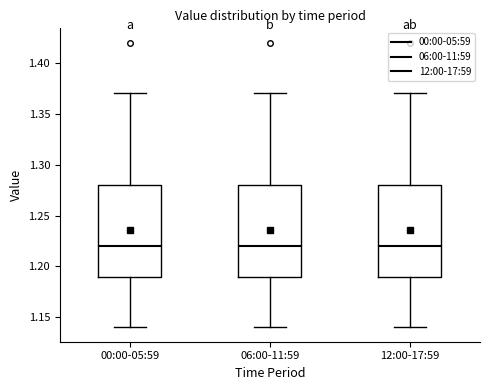

Reading left to right, read every box against the y-axis: the position of its median line, the range the box covers, and the ends of its whiskers. The values are not printed on the chart, so give them approximately, as read against the axis.

00:00-05:59: median 1.22, box 1.19 to 1.28, whiskers 1.14 to 1.37
06:00-11:59: median 1.22, box 1.19 to 1.28, whiskers 1.14 to 1.37
12:00-17:59: median 1.22, box 1.19 to 1.28, whiskers 1.14 to 1.37